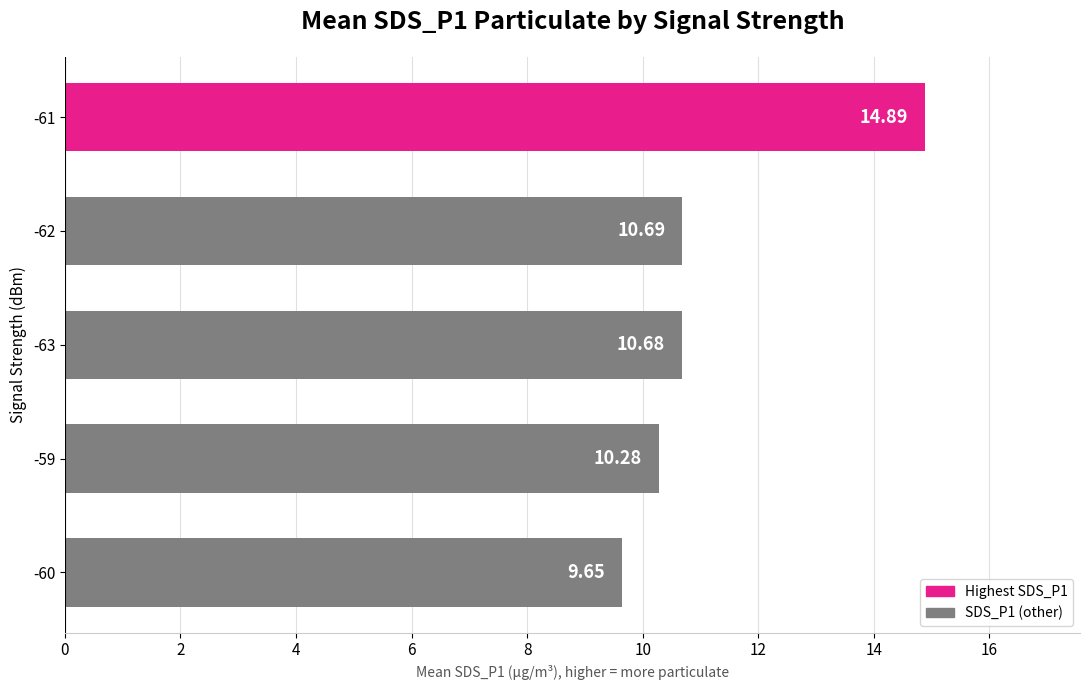

Between -59 and -62, which is larger?

-62